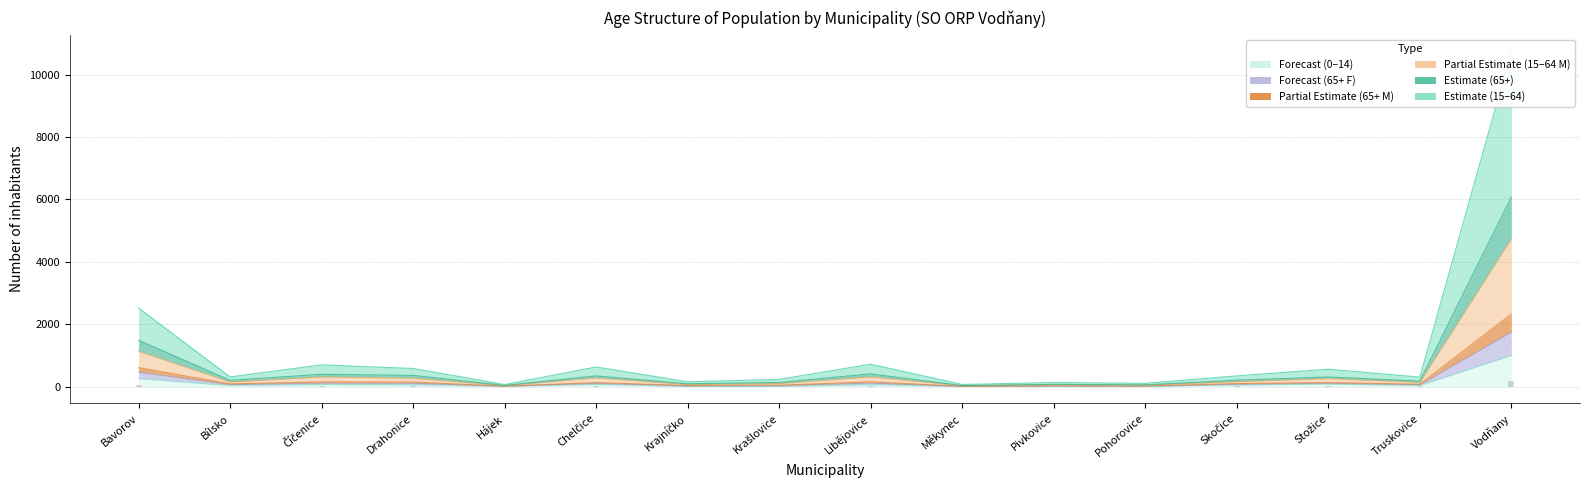

At which category does the chart reach its peak across all series?

Vodňany